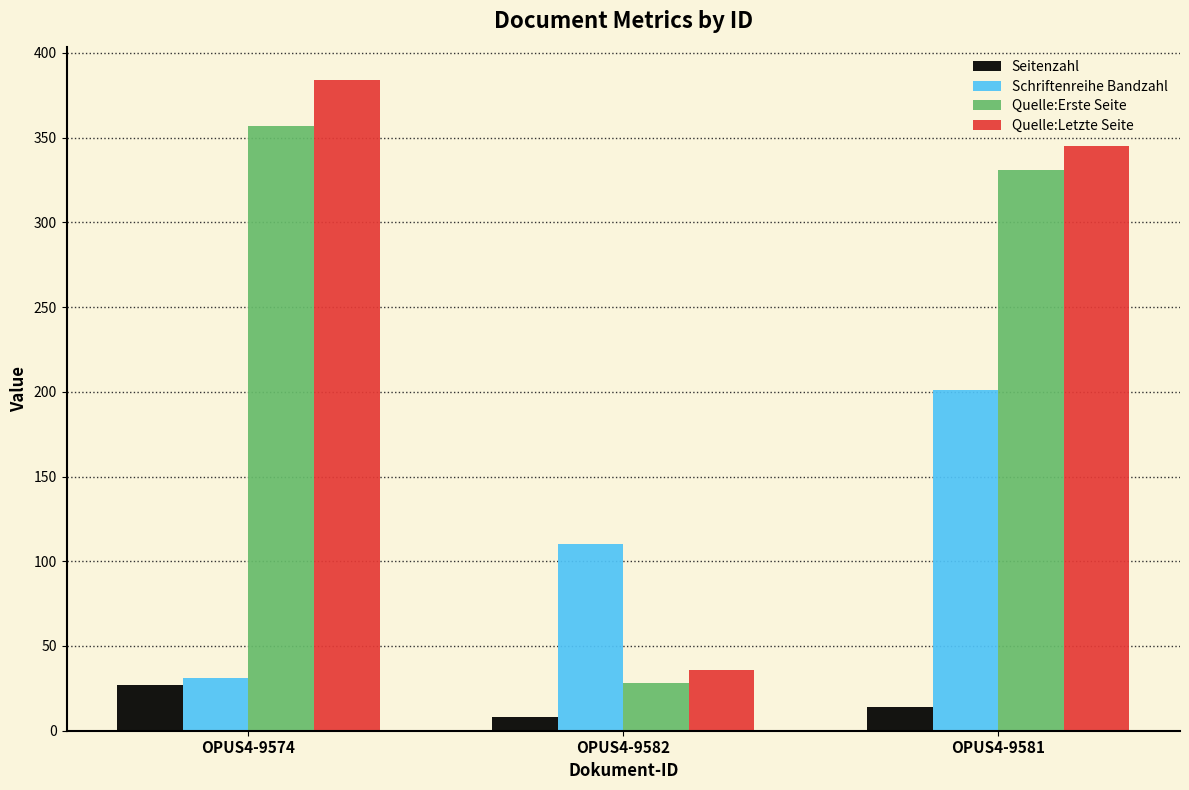

How many Seitenzahl values are between 8 and 27?

3